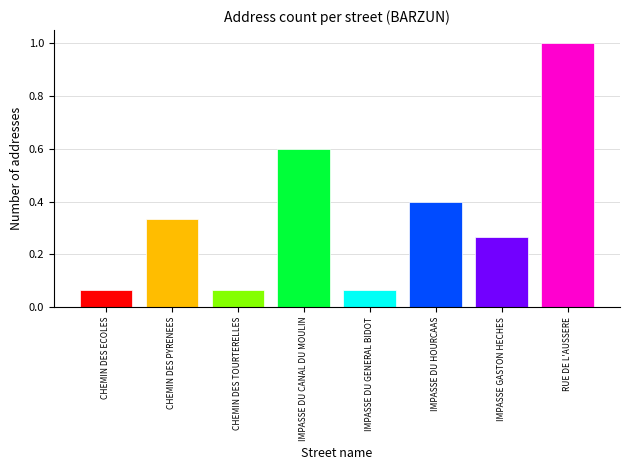

What is the label of the 7th bar from the left?

IMPASSE GASTON HECHES